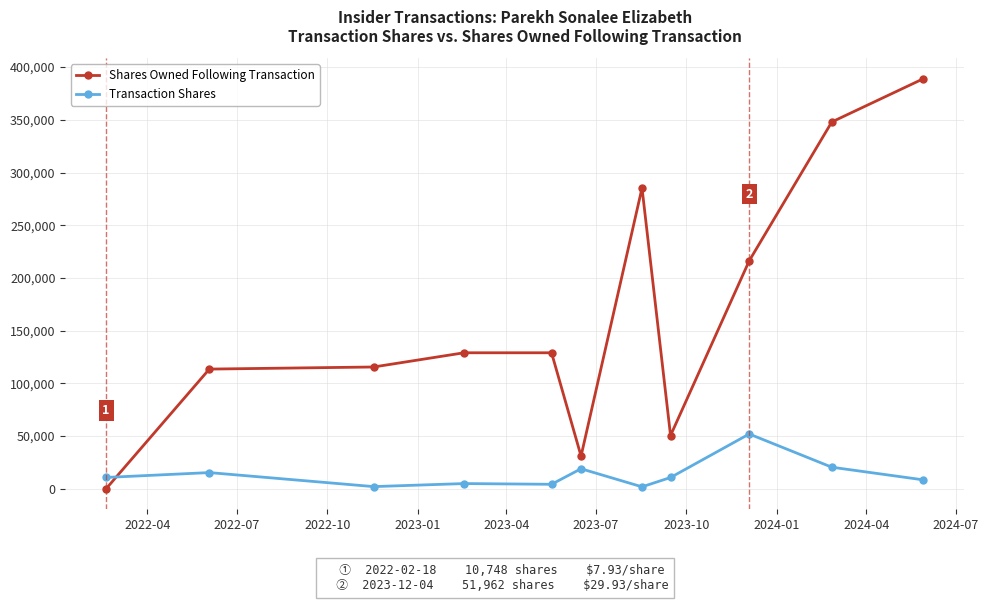

Which series has the largest range (max minus min)?

Shares Owned Following Transaction